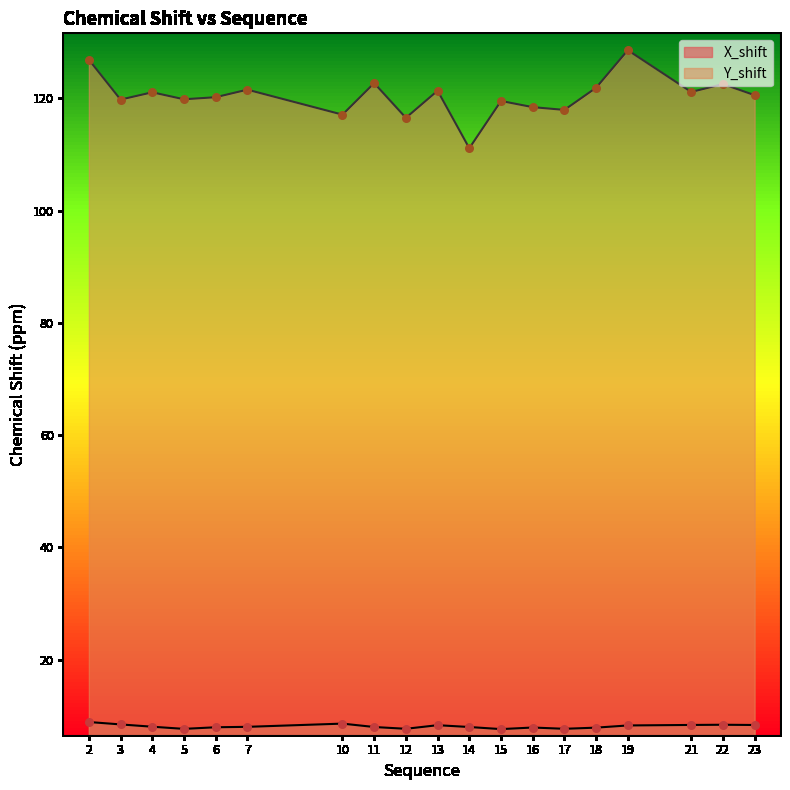

At how many categories does at least one series exceed 52?

19